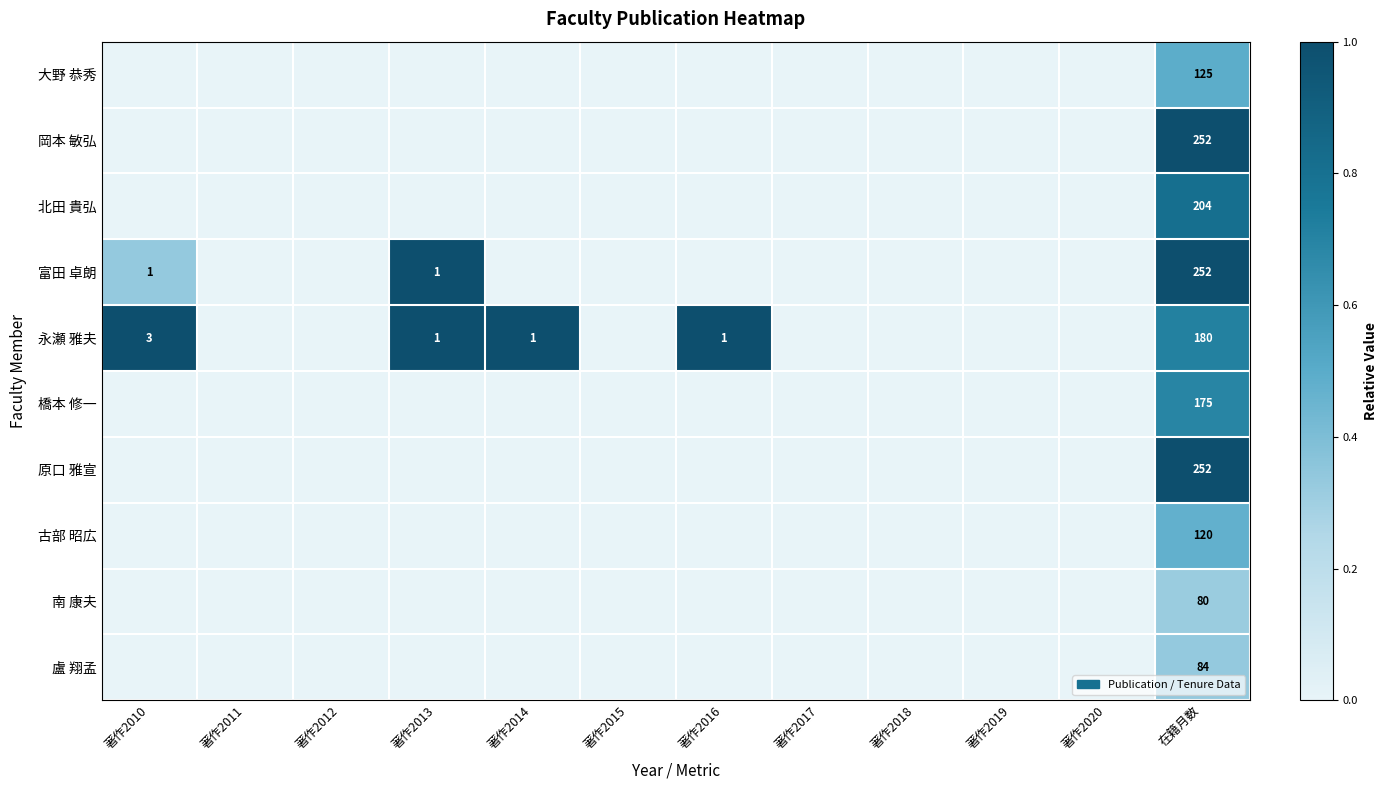

Count the number of categories in the chart.

12